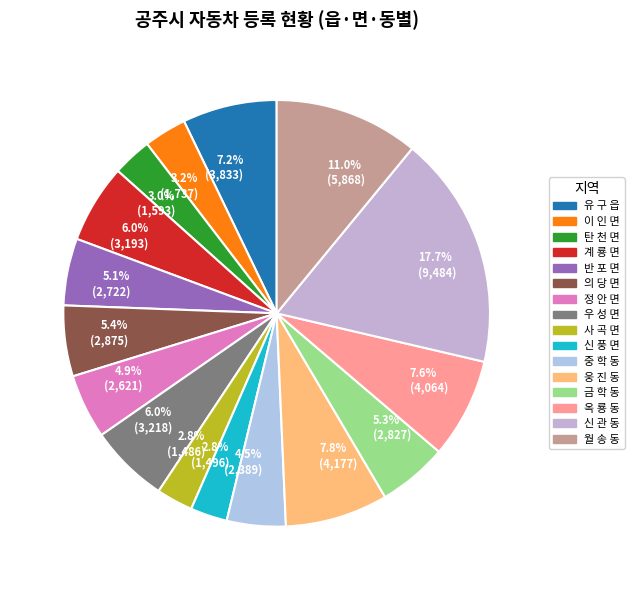

What percentage is the 우 성 면 slice, to the nearest percent?

6%